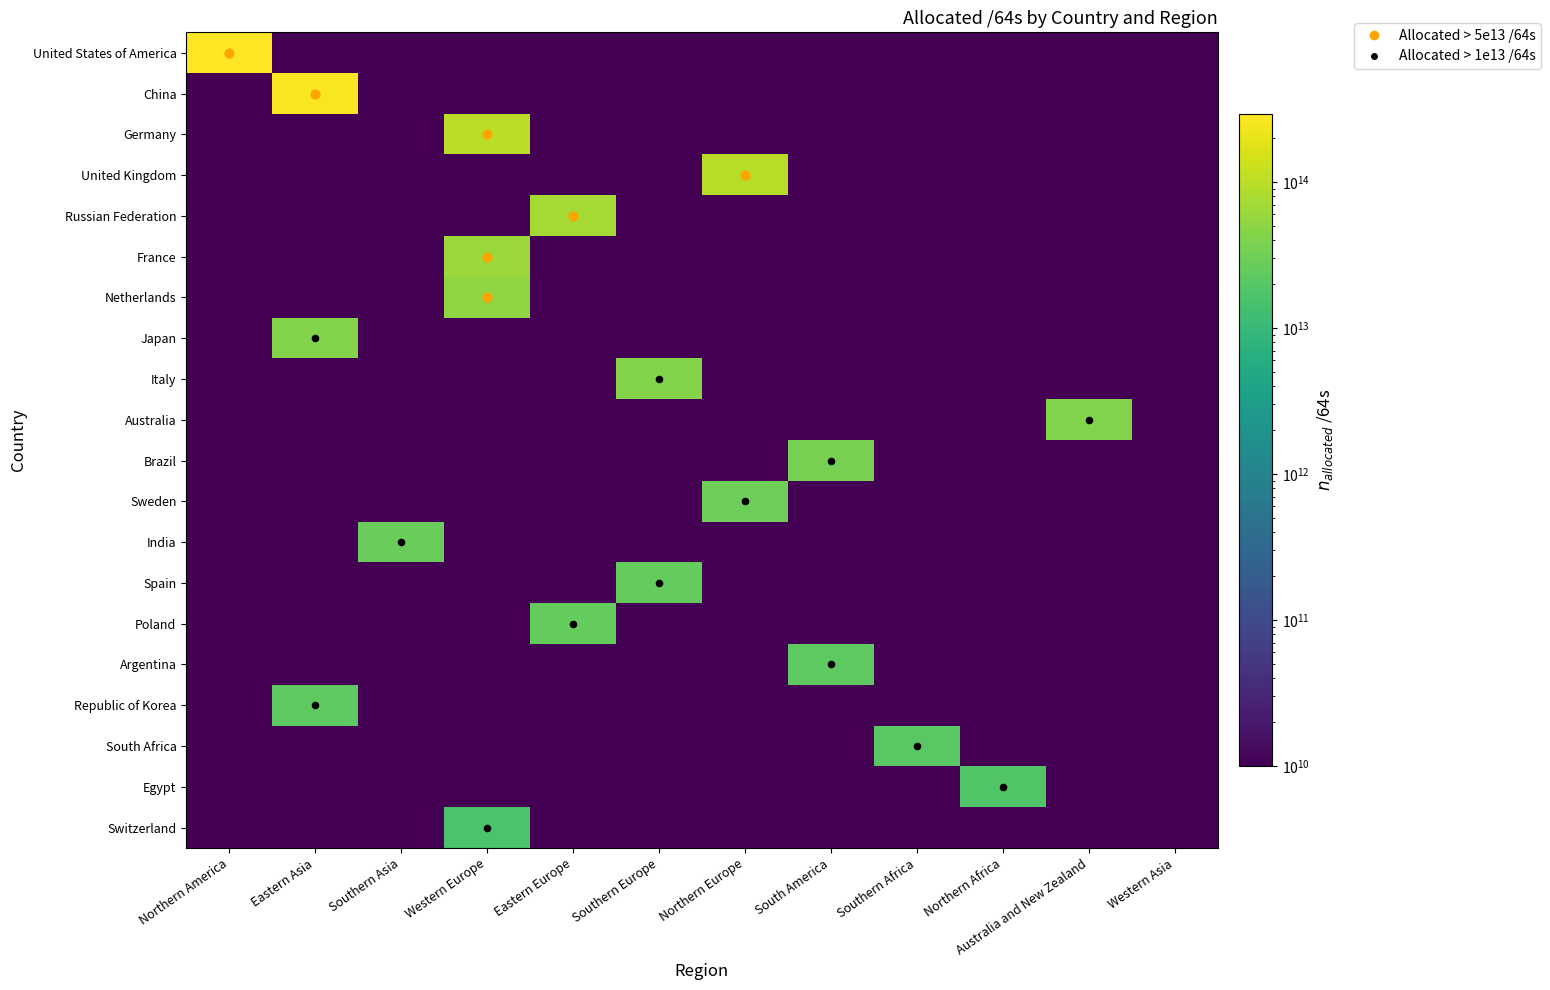

Reading left to right, transcribe all the data shown in this chart.

United States of America: Northern America=290595120939008	Eastern Asia=10000000000	Southern Asia=10000000000	Western Europe=10000000000	Eastern Europe=10000000000	Southern Europe=10000000000	Northern Europe=10000000000	South America=10000000000	Southern Africa=10000000000	Northern Africa=10000000000	Australia and New Zealand=10000000000	Western Asia=10000000000
China: Northern America=10000000000	Eastern Asia=258037346140160	Southern Asia=10000000000	Western Europe=10000000000	Eastern Europe=10000000000	Southern Europe=10000000000	Northern Europe=10000000000	South America=10000000000	Southern Africa=10000000000	Northern Africa=10000000000	Australia and New Zealand=10000000000	Western Asia=10000000000
Germany: Northern America=10000000000	Eastern Asia=10000000000	Southern Asia=10000000000	Western Europe=99398474334208	Eastern Europe=10000000000	Southern Europe=10000000000	Northern Europe=10000000000	South America=10000000000	Southern Africa=10000000000	Northern Africa=10000000000	Australia and New Zealand=10000000000	Western Asia=10000000000
United Kingdom: Northern America=10000000000	Eastern Asia=10000000000	Southern Asia=10000000000	Western Europe=10000000000	Eastern Europe=10000000000	Southern Europe=10000000000	Northern Europe=96482160869376	South America=10000000000	Southern Africa=10000000000	Northern Africa=10000000000	Australia and New Zealand=10000000000	Western Asia=10000000000
Russian Federation: Northern America=10000000000	Eastern Asia=10000000000	Southern Asia=10000000000	Western Europe=10000000000	Eastern Europe=72859845459968	Southern Europe=10000000000	Northern Europe=10000000000	South America=10000000000	Southern Africa=10000000000	Northern Africa=10000000000	Australia and New Zealand=10000000000	Western Asia=10000000000
France: Northern America=10000000000	Eastern Asia=10000000000	Southern Asia=10000000000	Western Europe=62938745602048	Eastern Europe=10000000000	Southern Europe=10000000000	Northern Europe=10000000000	South America=10000000000	Southern Africa=10000000000	Northern Africa=10000000000	Australia and New Zealand=10000000000	Western Asia=10000000000
Netherlands: Northern America=10000000000	Eastern Asia=10000000000	Southern Asia=10000000000	Western Europe=53541082300416	Eastern Europe=10000000000	Southern Europe=10000000000	Northern Europe=10000000000	South America=10000000000	Southern Africa=10000000000	Northern Africa=10000000000	Australia and New Zealand=10000000000	Western Asia=10000000000
Japan: Northern America=10000000000	Eastern Asia=43499979014145	Southern Asia=10000000000	Western Europe=10000000000	Eastern Europe=10000000000	Southern Europe=10000000000	Northern Europe=10000000000	South America=10000000000	Southern Africa=10000000000	Northern Africa=10000000000	Australia and New Zealand=10000000000	Western Asia=10000000000
Italy: Northern America=10000000000	Eastern Asia=10000000000	Southern Asia=10000000000	Western Europe=10000000000	Eastern Europe=10000000000	Southern Europe=43031547871232	Northern Europe=10000000000	South America=10000000000	Southern Africa=10000000000	Northern Africa=10000000000	Australia and New Zealand=10000000000	Western Asia=10000000000
Australia: Northern America=10000000000	Eastern Asia=10000000000	Southern Asia=10000000000	Western Europe=10000000000	Eastern Europe=10000000000	Southern Europe=10000000000	Northern Europe=10000000000	South America=10000000000	Southern Africa=10000000000	Northern Africa=10000000000	Australia and New Zealand=40677715673088	Western Asia=10000000000
Brazil: Northern America=10000000000	Eastern Asia=10000000000	Southern Asia=10000000000	Western Europe=10000000000	Eastern Europe=10000000000	Southern Europe=10000000000	Northern Europe=10000000000	South America=35379282706432	Southern Africa=10000000000	Northern Africa=10000000000	Australia and New Zealand=10000000000	Western Asia=10000000000
Sweden: Northern America=10000000000	Eastern Asia=10000000000	Southern Asia=10000000000	Western Europe=10000000000	Eastern Europe=10000000000	Southern Europe=10000000000	Northern Europe=29515037802496	South America=10000000000	Southern Africa=10000000000	Northern Africa=10000000000	Australia and New Zealand=10000000000	Western Asia=10000000000
India: Northern America=10000000000	Eastern Asia=10000000000	Southern Asia=28089145884672	Western Europe=10000000000	Eastern Europe=10000000000	Southern Europe=10000000000	Northern Europe=10000000000	South America=10000000000	Southern Africa=10000000000	Northern Africa=10000000000	Australia and New Zealand=10000000000	Western Asia=10000000000
Spain: Northern America=10000000000	Eastern Asia=10000000000	Southern Asia=10000000000	Western Europe=10000000000	Eastern Europe=10000000000	Southern Europe=25915835219968	Northern Europe=10000000000	South America=10000000000	Southern Africa=10000000000	Northern Africa=10000000000	Australia and New Zealand=10000000000	Western Asia=10000000000
Poland: Northern America=10000000000	Eastern Asia=10000000000	Southern Asia=10000000000	Western Europe=10000000000	Eastern Europe=25559365844992	Southern Europe=10000000000	Northern Europe=10000000000	South America=10000000000	Southern Africa=10000000000	Northern Africa=10000000000	Australia and New Zealand=10000000000	Western Asia=10000000000
Argentina: Northern America=10000000000	Eastern Asia=10000000000	Southern Asia=10000000000	Western Europe=10000000000	Eastern Europe=10000000000	Southern Europe=10000000000	Northern Europe=10000000000	South America=22969626066944	Southern Africa=10000000000	Northern Africa=10000000000	Australia and New Zealand=10000000000	Western Asia=10000000000
Republic of Korea: Northern America=10000000000	Eastern Asia=22613003534337	Southern Asia=10000000000	Western Europe=10000000000	Eastern Europe=10000000000	Southern Europe=10000000000	Northern Europe=10000000000	South America=10000000000	Southern Africa=10000000000	Northern Africa=10000000000	Australia and New Zealand=10000000000	Western Asia=10000000000
South Africa: Northern America=10000000000	Eastern Asia=10000000000	Southern Asia=10000000000	Western Europe=10000000000	Eastern Europe=10000000000	Southern Europe=10000000000	Northern Europe=10000000000	South America=10000000000	Southern Africa=20895398166528	Northern Africa=10000000000	Australia and New Zealand=10000000000	Western Asia=10000000000
Egypt: Northern America=10000000000	Eastern Asia=10000000000	Southern Asia=10000000000	Western Europe=10000000000	Eastern Europe=10000000000	Southern Europe=10000000000	Northern Europe=10000000000	South America=10000000000	Southern Africa=10000000000	Northern Africa=17703855456256	Australia and New Zealand=10000000000	Western Asia=10000000000
Switzerland: Northern America=10000000000	Eastern Asia=10000000000	Southern Asia=10000000000	Western Europe=15839868289024	Eastern Europe=10000000000	Southern Europe=10000000000	Northern Europe=10000000000	South America=10000000000	Southern Africa=10000000000	Northern Africa=10000000000	Australia and New Zealand=10000000000	Western Asia=10000000000